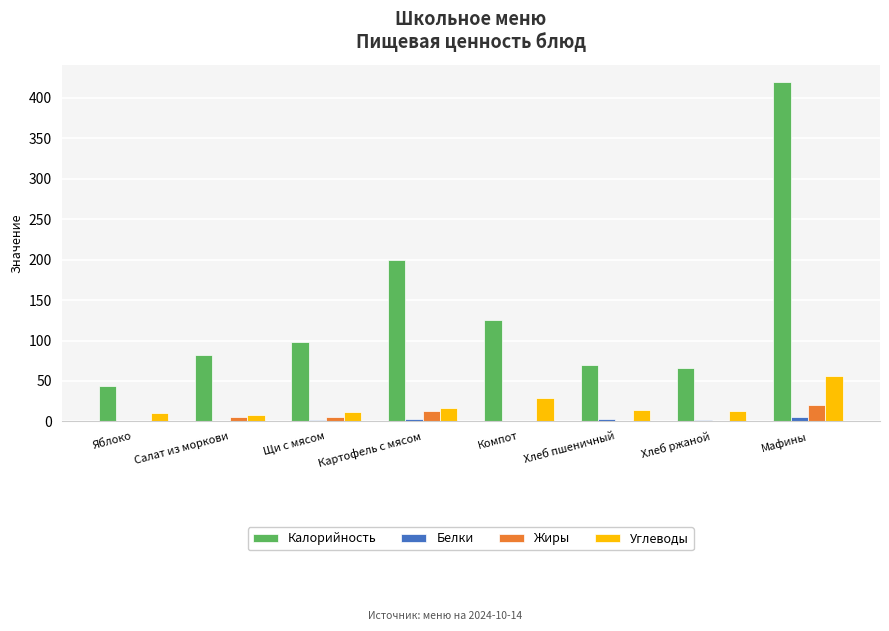

What is the sum of all Жиры values?

43.7